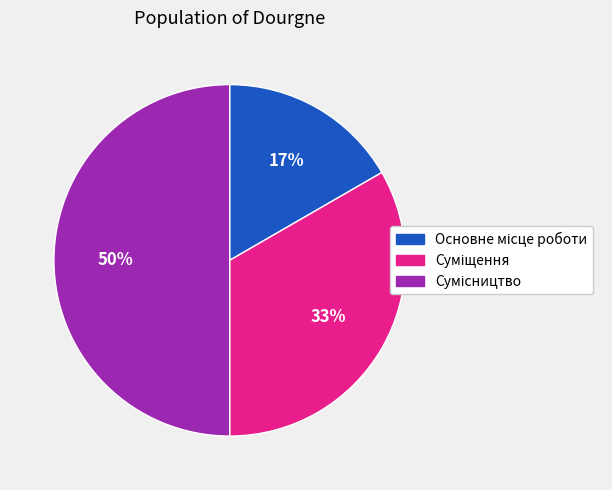

To the nearest percent, what is the difference between the largest and smallest slice percentages?

33%